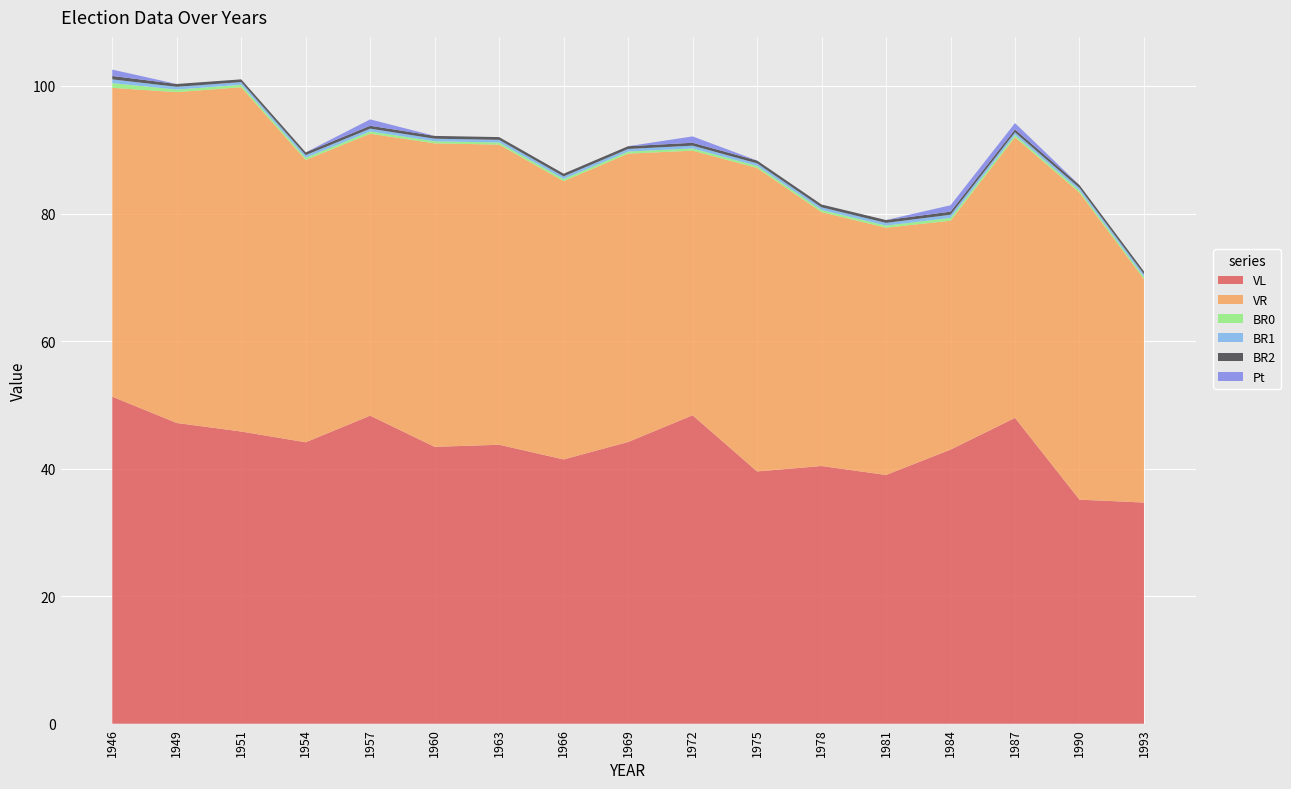

Reading right to left, list all the values displayed in this chart.

VL: 34.7	35.1	48.0	43.0	39.0	40.4	39.6	48.4	44.2	41.4	43.7	43.4	48.3	44.1	45.8	47.2	51.3
VR: 35.0	48.2	44.0	35.9	38.8	39.8	47.6	41.5	45.2	43.6	47.1	47.6	44.2	44.3	54.0	51.9	48.4
BR0: 0.3	0.3	0.3	0.4	0.3	0.3	0.3	0.4	0.3	0.3	0.3	0.3	0.4	0.3	0.4	0.4	0.7
BR1: 0.4	0.4	0.4	0.5	0.4	0.4	0.4	0.4	0.4	0.4	0.4	0.4	0.4	0.4	0.4	0.4	0.6
BR2: 0.4	0.4	0.4	0.5	0.4	0.4	0.4	0.5	0.4	0.4	0.4	0.4	0.5	0.4	0.4	0.4	0.5
Pt: 0.0	0.0	1.0	1.0	0.0	0.0	0.0	1.0	0.0	0.0	0.0	0.0	1.0	0.0	0.0	0.0	1.0